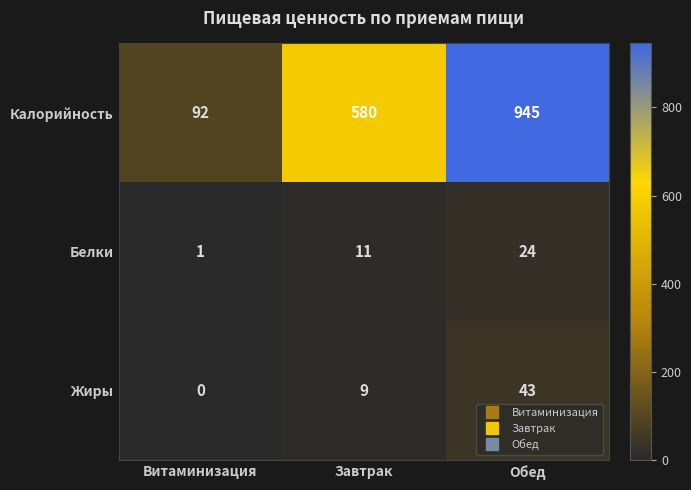

Reading left to right, what are all the values shown in this chart?

Калорийность: 92	580	945
Белки: 1	11	24
Жиры: 0	9	43